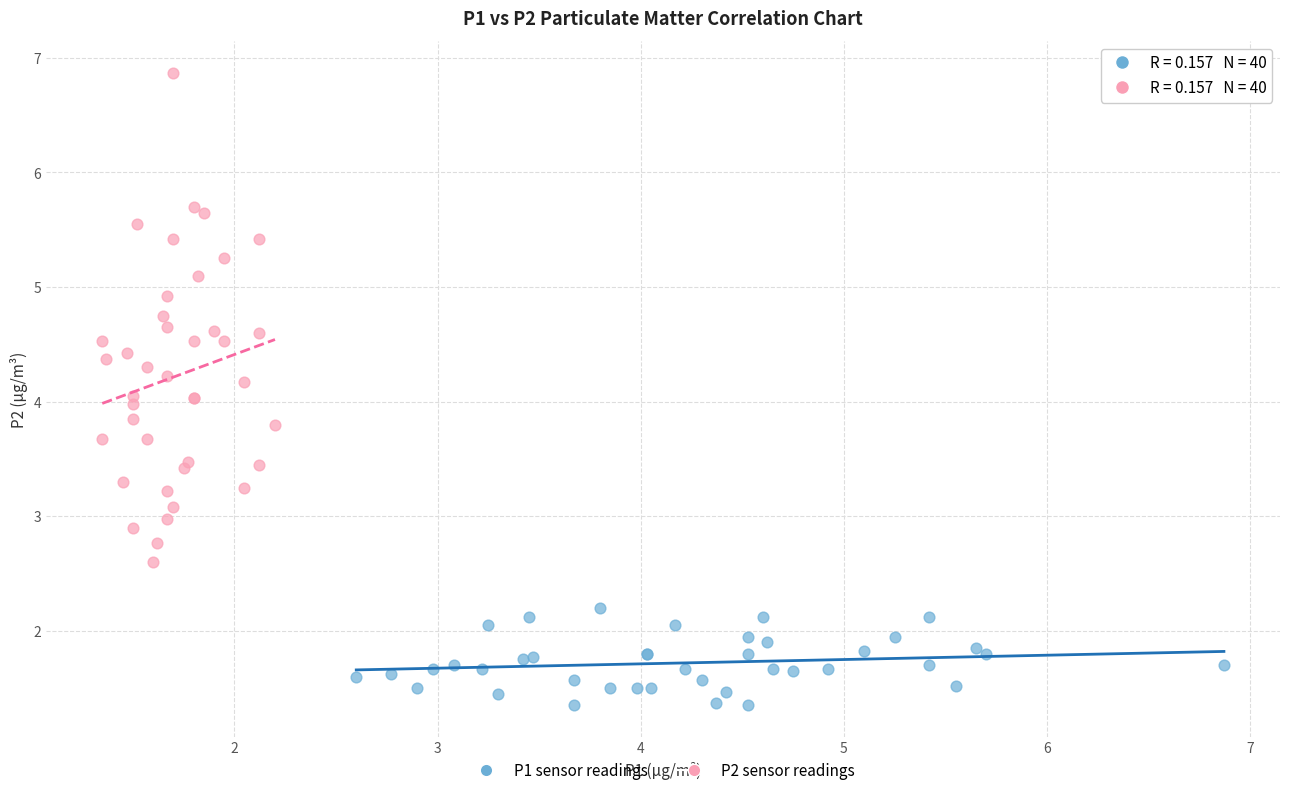

Which series contains the highest Y value?

P2 sensor readings